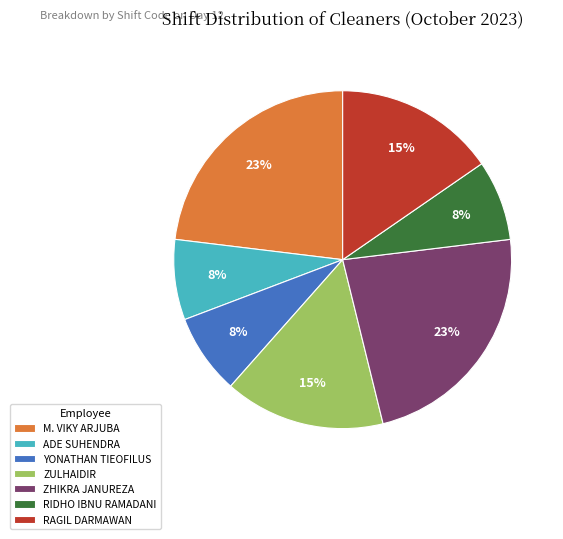

How many slices are in this pie chart?

7